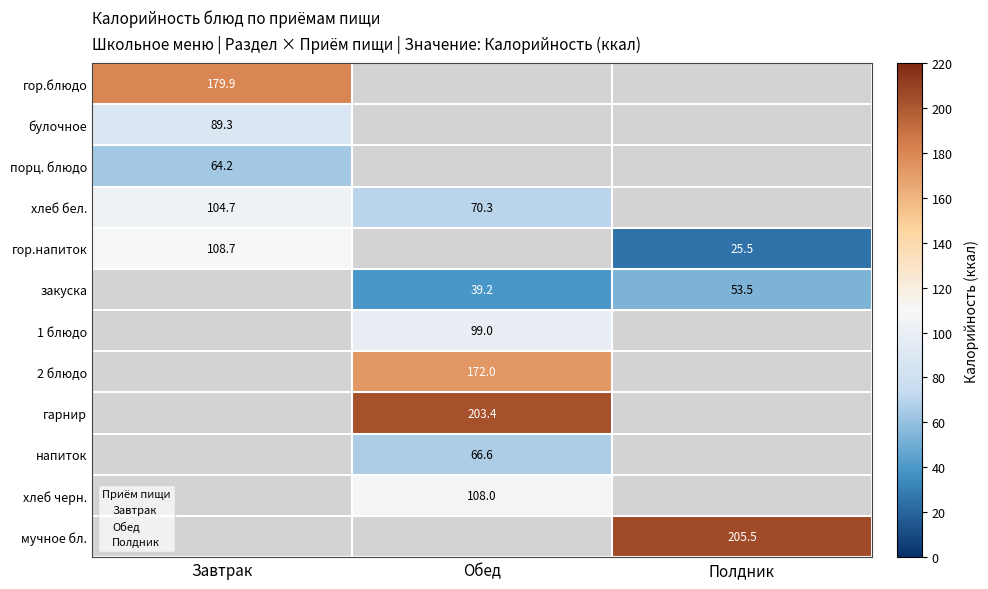

Between Обед and Полдник, which series saw the biggest shift?

закуска